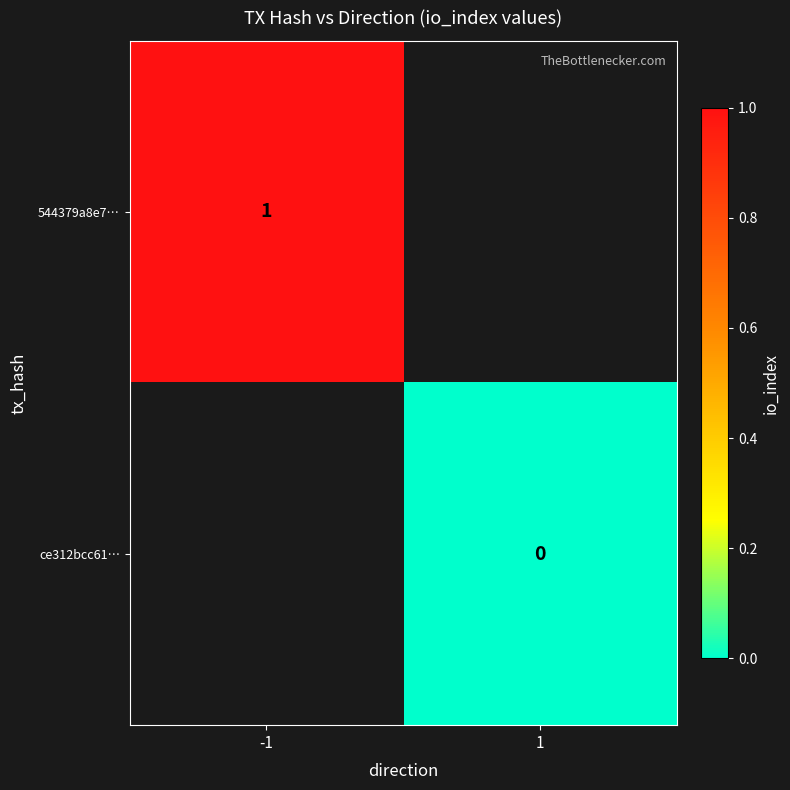

The value of 544379a8e7… at -1 is 1. True or false?

True